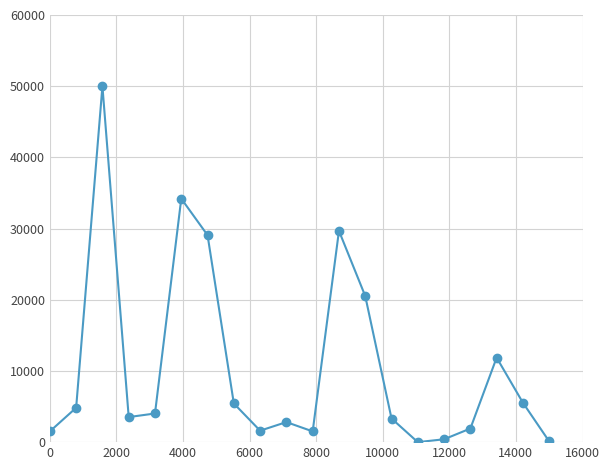

What is the greatest value displayed?

50000.0